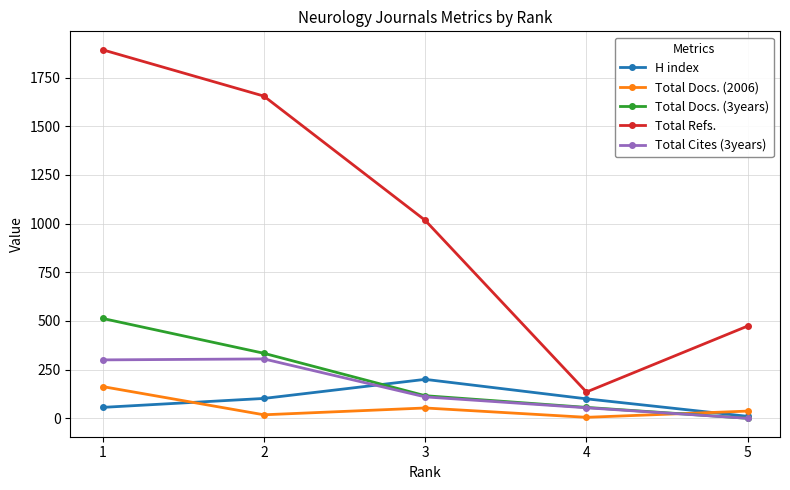

The value of Total Cites (3years) at 1 is 475. True or false?

False